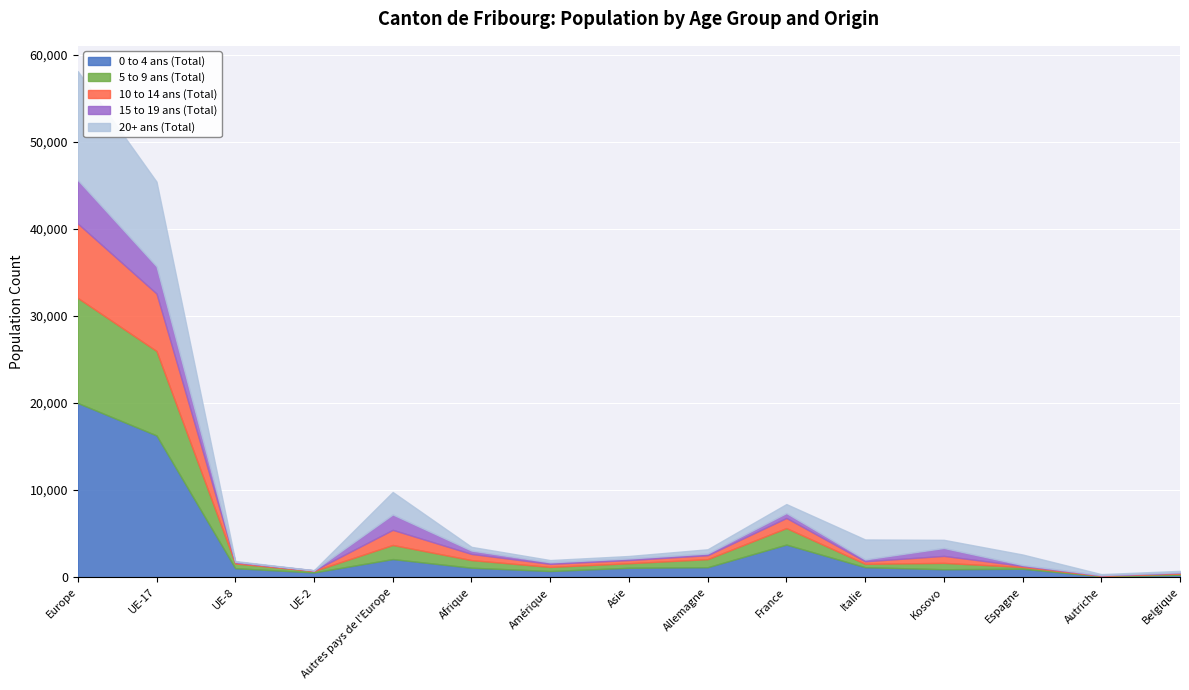

True or false: 0 to 4 ans (Total) has a value of 1711 at Espagne.

False